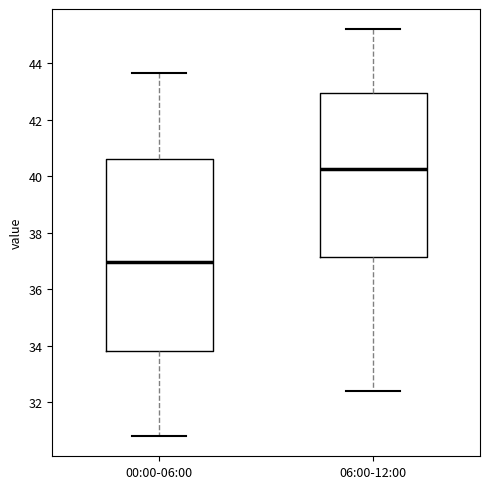

Which box has the highest median line?

06:00-12:00